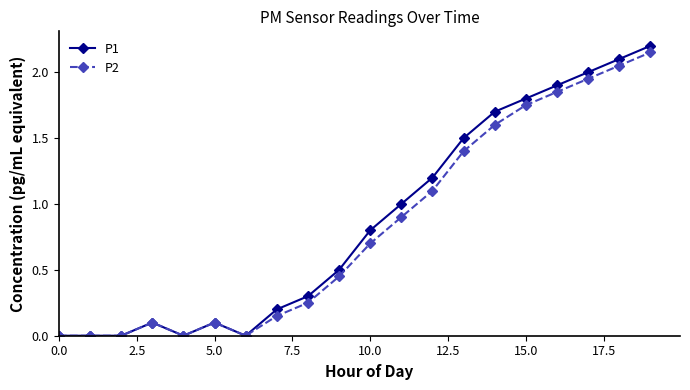

What is the maximum value for P1?

2.2